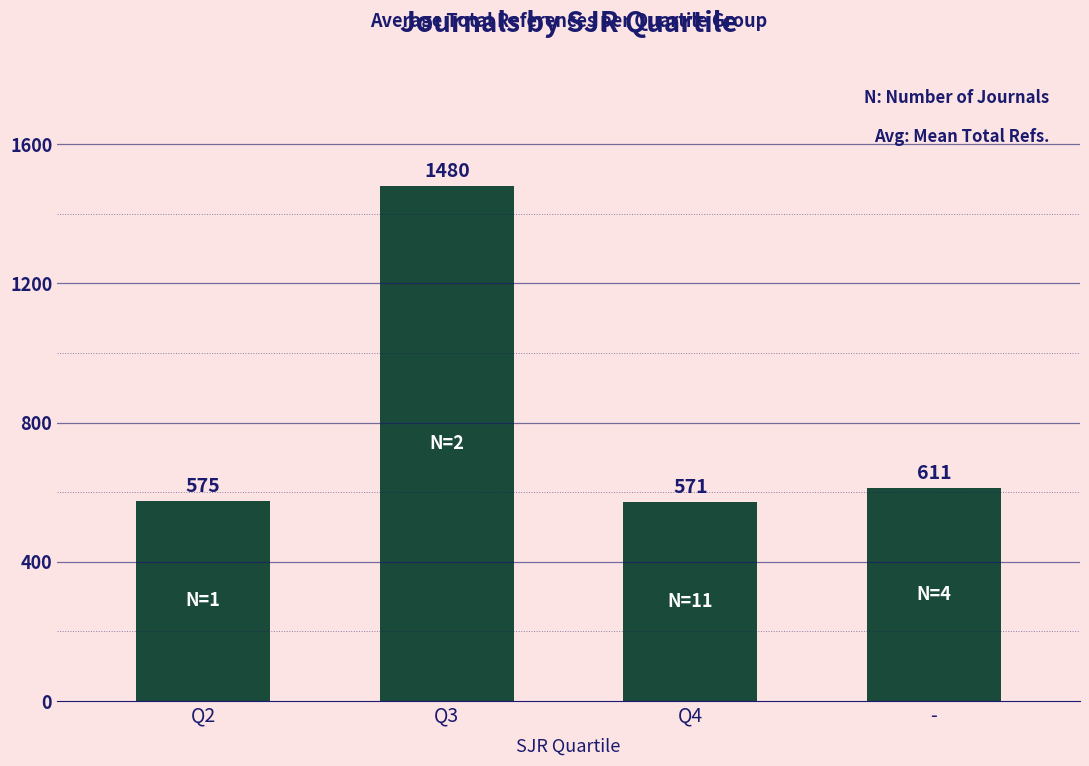

At which label is the value closest to 1025?

-